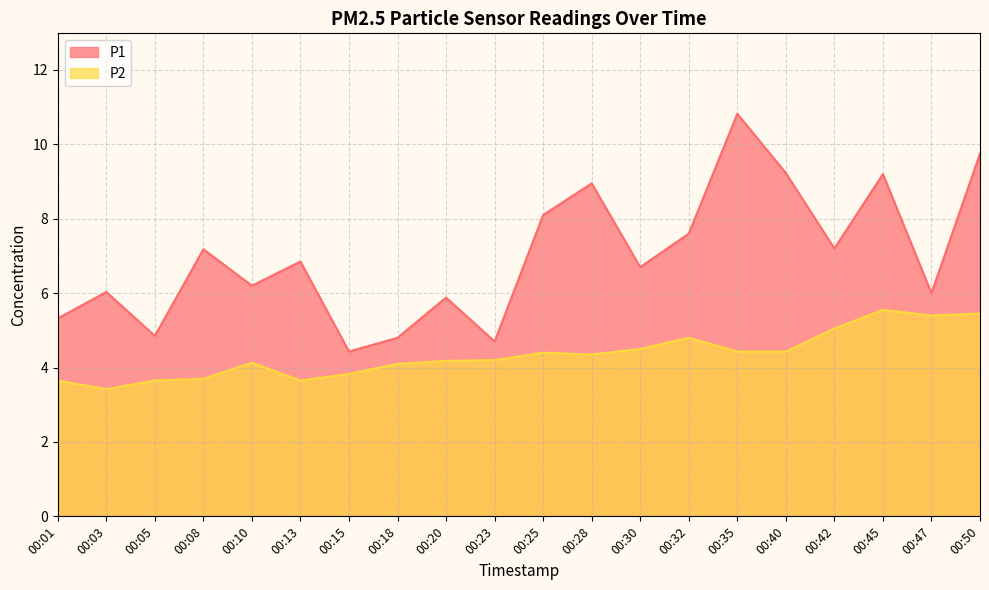

True or false: P1 has more than 2 points higher than both neighbors.

True